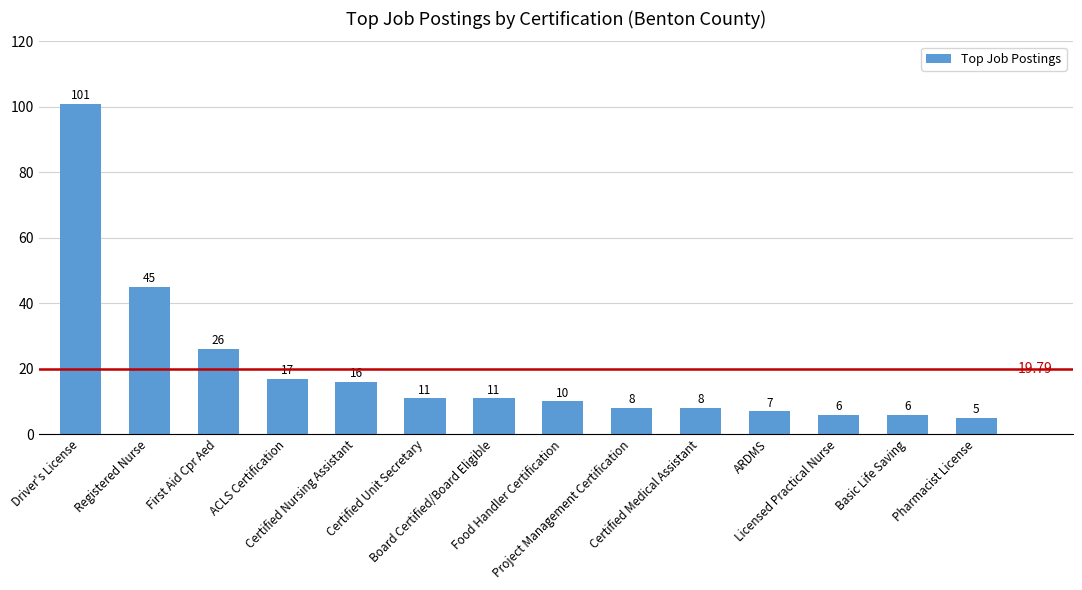

What is the difference between the second highest and second lowest values?

39